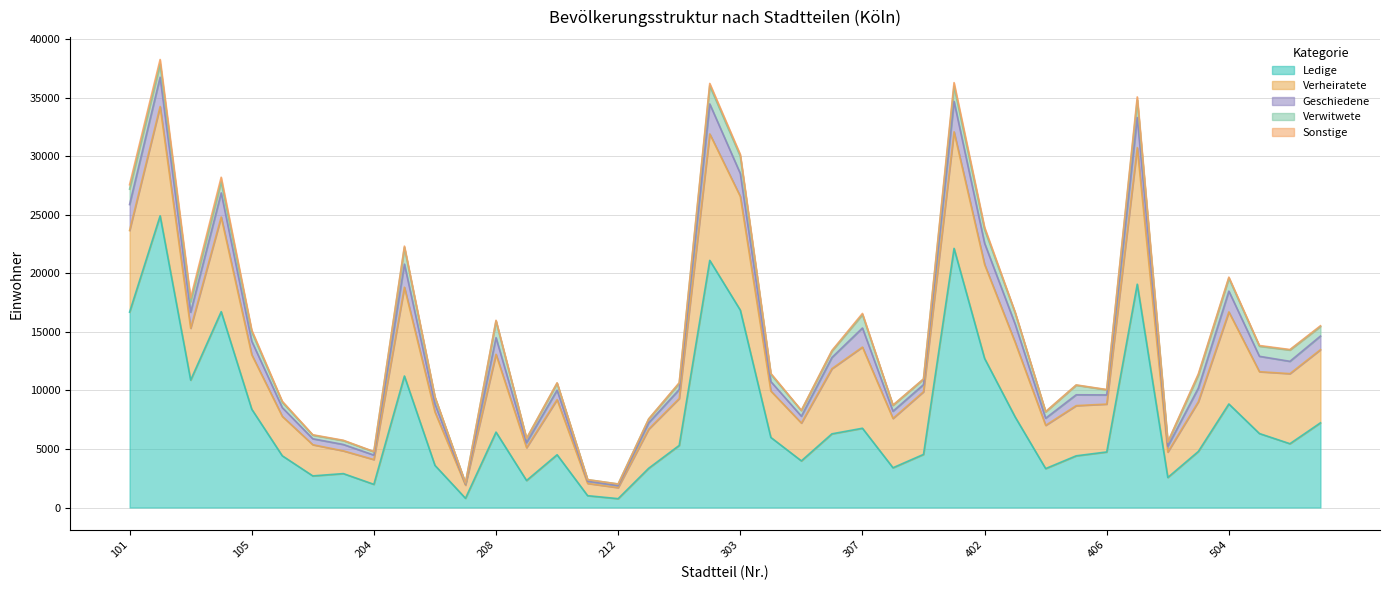

Read the Geschiedene value at 303, to the nearest 100.

2000